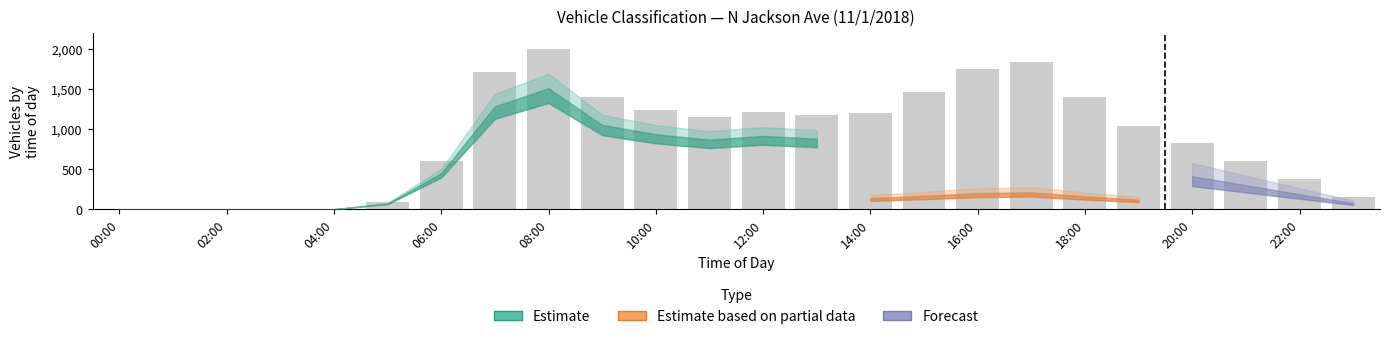

What is the greatest value displayed?

2010